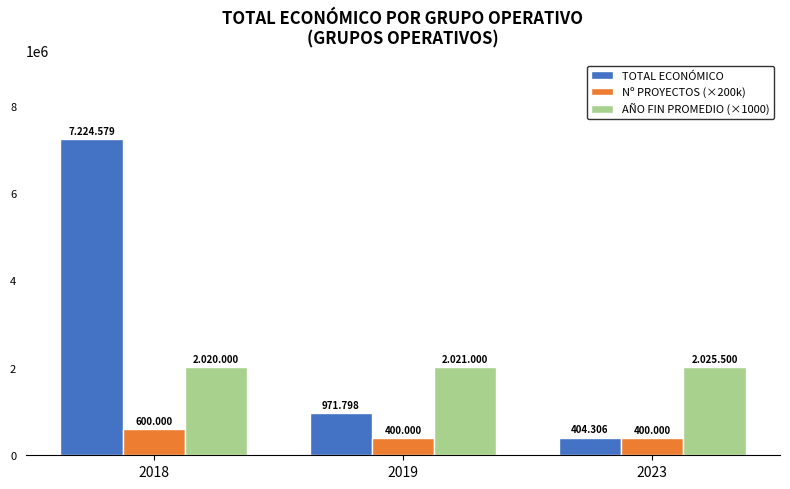

The TOTAL ECONÓMICO series shows 7224579 at 2018. True or false?

True